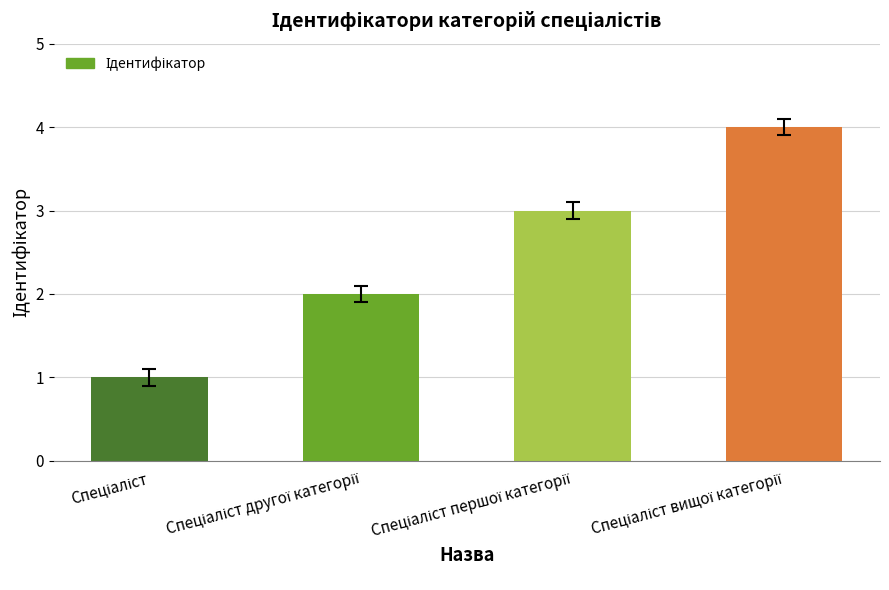

What is the sum of all values?

10